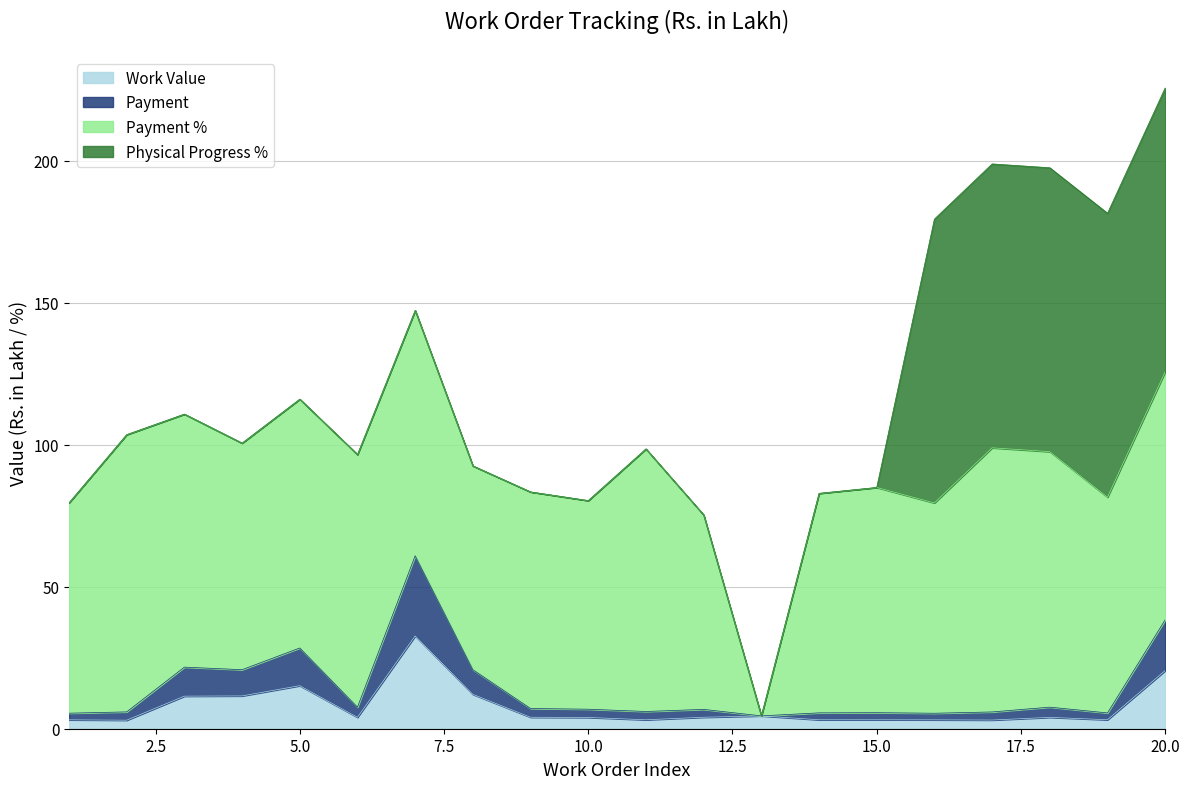

At which label does Work Value first exceed 4?

3